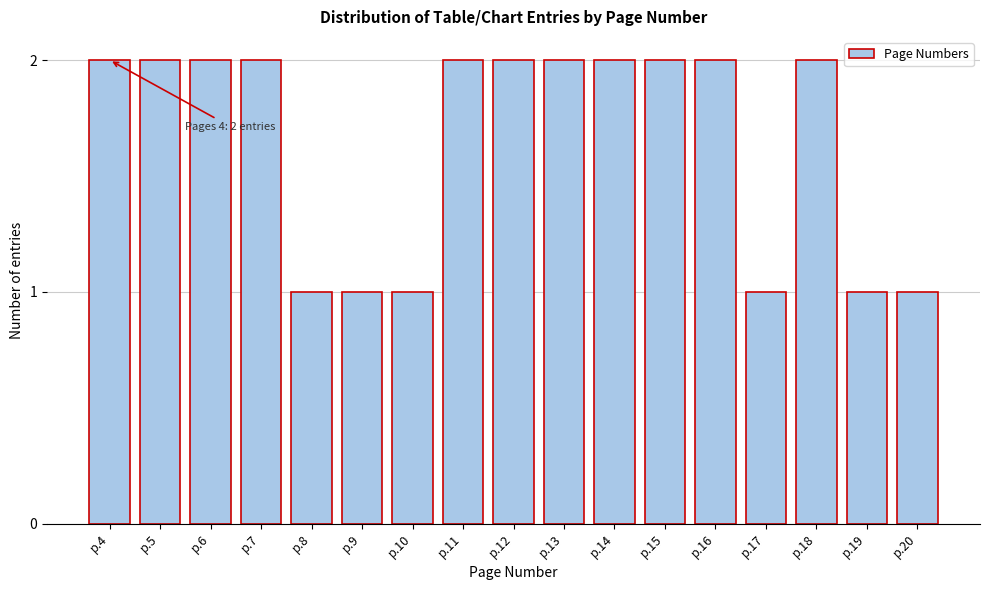

Reading left to right, extract all data points from this chart.

p.4=2	p.5=2	p.6=2	p.7=2	p.8=1	p.9=1	p.10=1	p.11=2	p.12=2	p.13=2	p.14=2	p.15=2	p.16=2	p.17=1	p.18=2	p.19=1	p.20=1